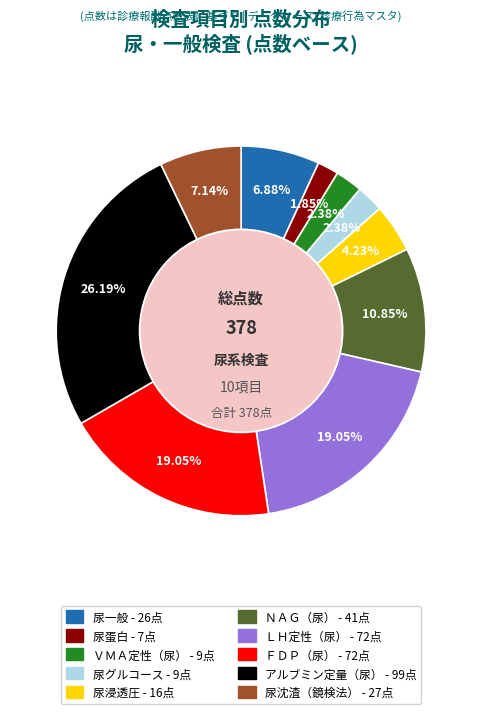

To the nearest percent, what is the difference between the ＬＨ定性（尿） and ＮＡＧ（尿） slice percentages?

8%